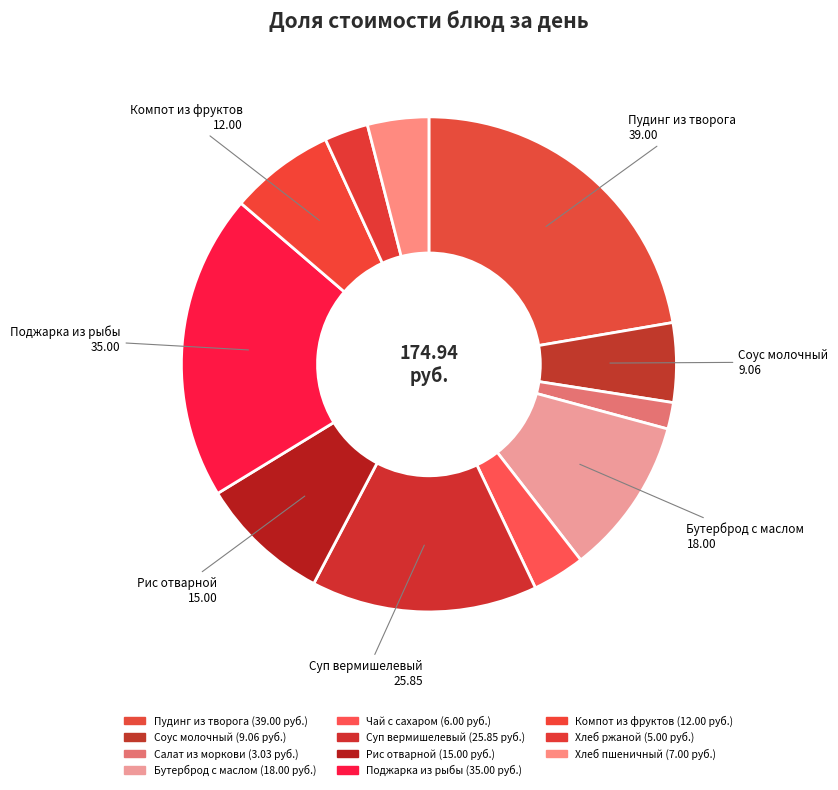

How many segments does this pie chart have?

11